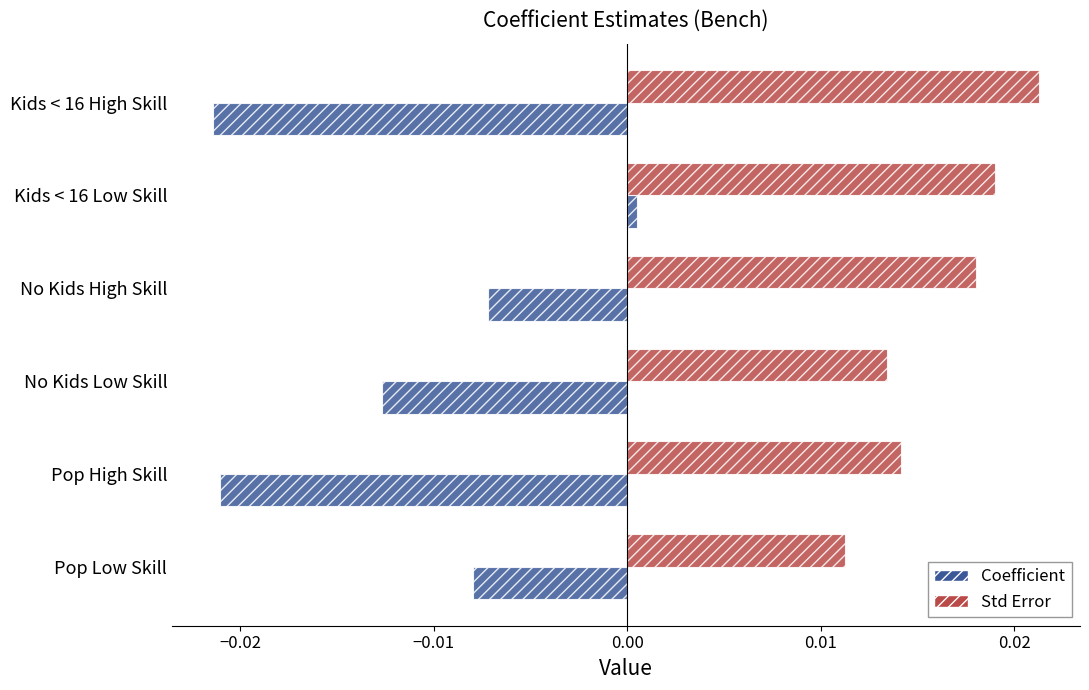

How many Std Error values are between 0 and 1?

6